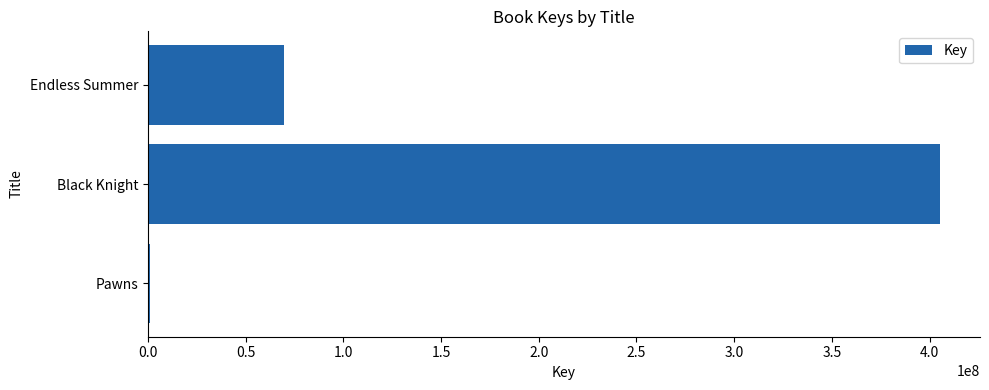

What is the change in value from Black Knight to Endless Summer?

-335624313